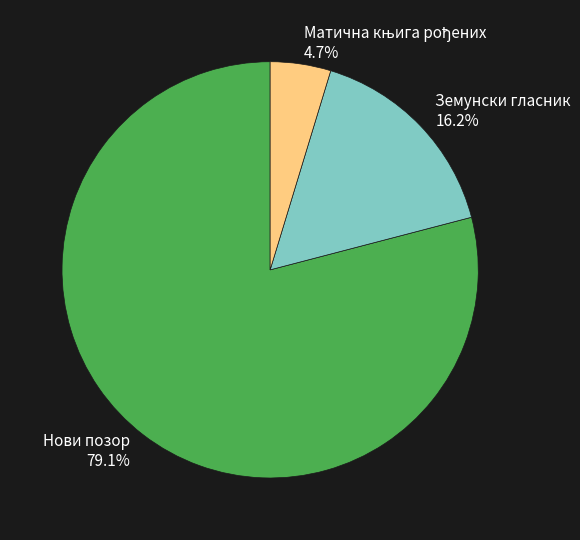

Between Нови позор 79.1% and Земунски гласник 16.2%, which is larger?

Нови позор 79.1%